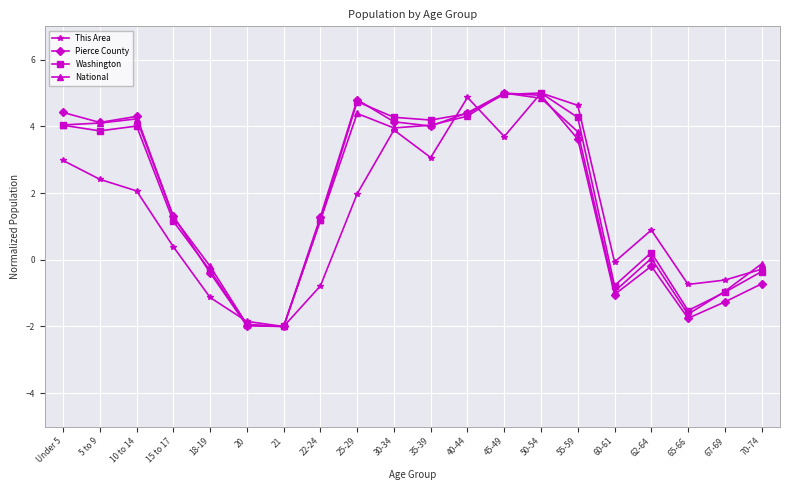

At which category does National reach its first local peak?

10 to 14